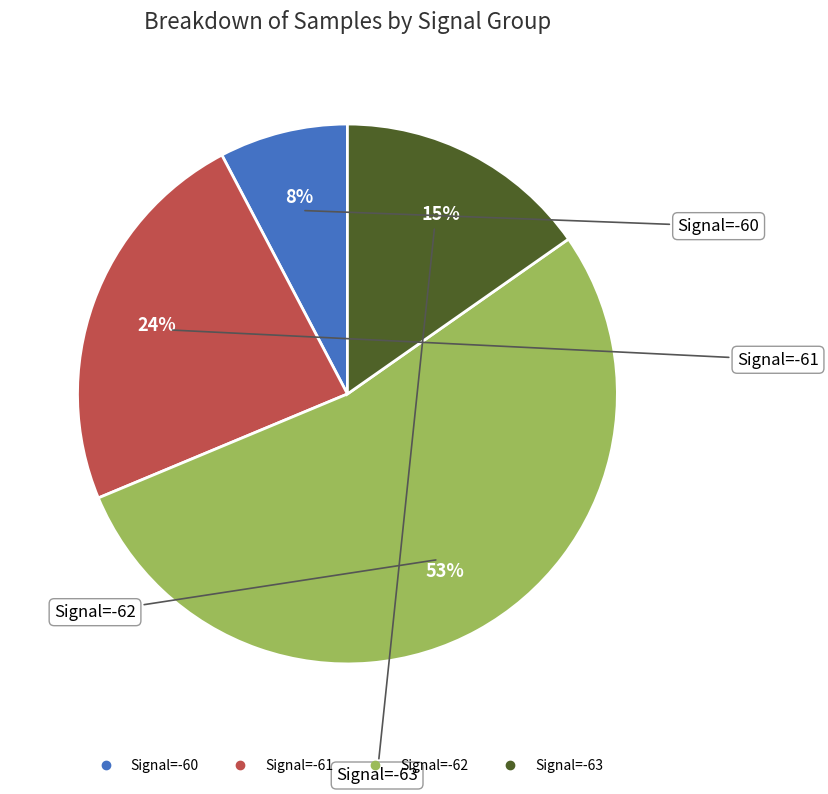

To the nearest percent, what is the average slice percentage?

25%